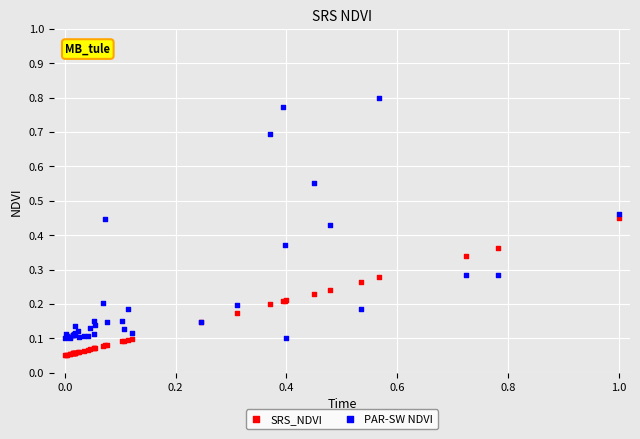

Which series reaches the minimum Y coordinate?

SRS_NDVI